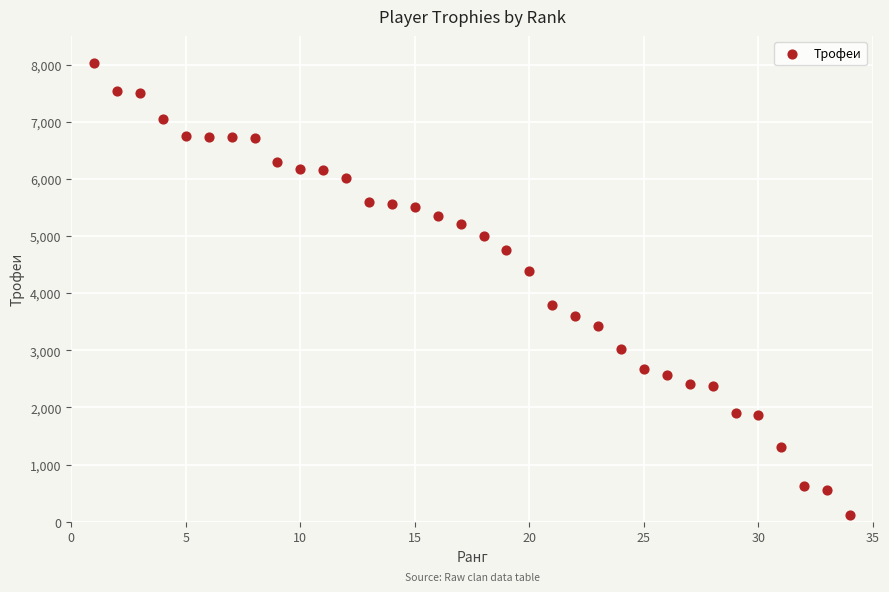

What is the range of Y values (max minus min)?

7907